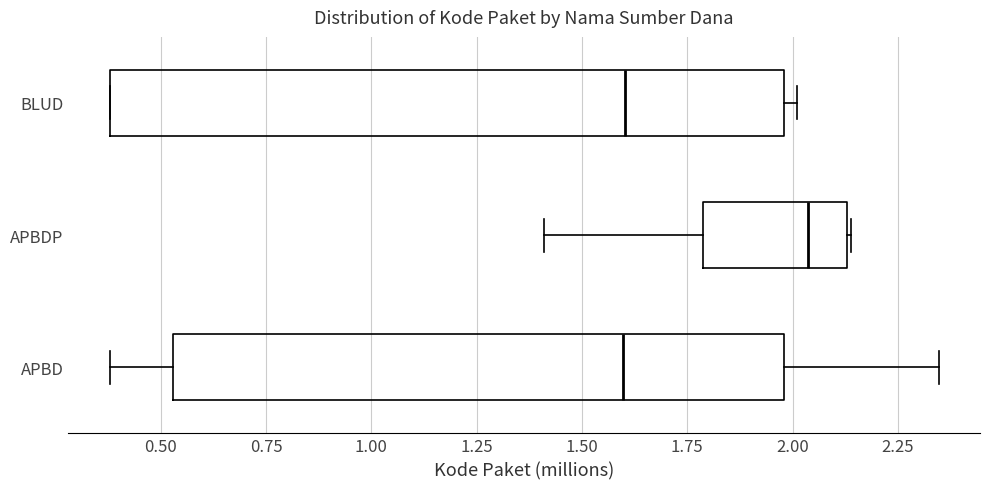

Reading bottom to top, transcribe this box plot: for each box, give where its median line is, the range the box spans, and where its two whiskers end, as read against the x-axis. The values are not printed on the chart, so give them approximately, as read against the axis.

APBD: median 1.60, box 0.55 to 2.00, whiskers 0.40 to 2.35
APBDP: median 2.05, box 1.80 to 2.15, whiskers 1.40 to 2.15
BLUD: median 1.60, box 0.40 to 2.00, whiskers 0.40 to 2.00 (just right of the box's right edge)